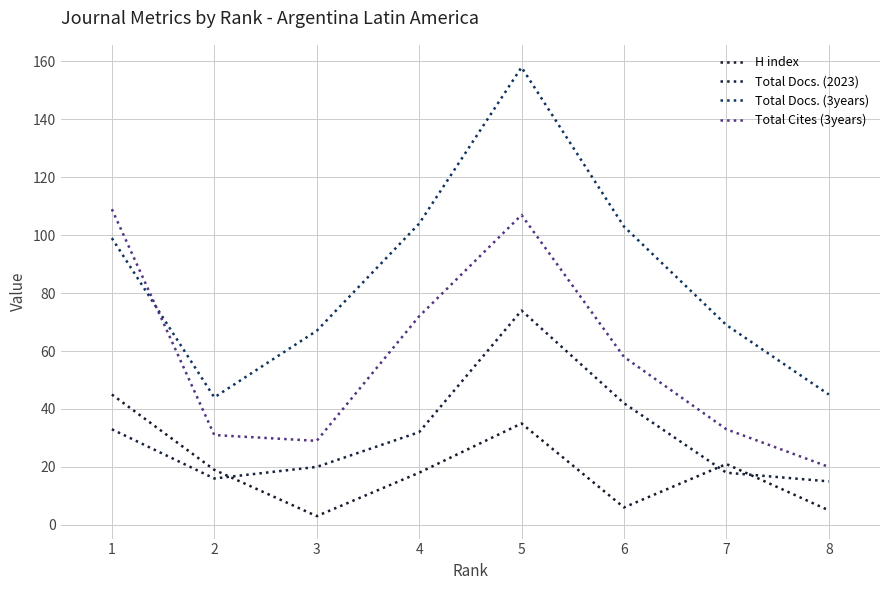

Reading left to right, list all the values displayed in this chart.

H index: 45	19	3	18	35	6	21	5
Total Docs. (2023): 33	16	20	32	74	42	18	15
Total Docs. (3years): 99	44	67	104	158	103	69	45
Total Cites (3years): 109	31	29	72	107	58	33	20